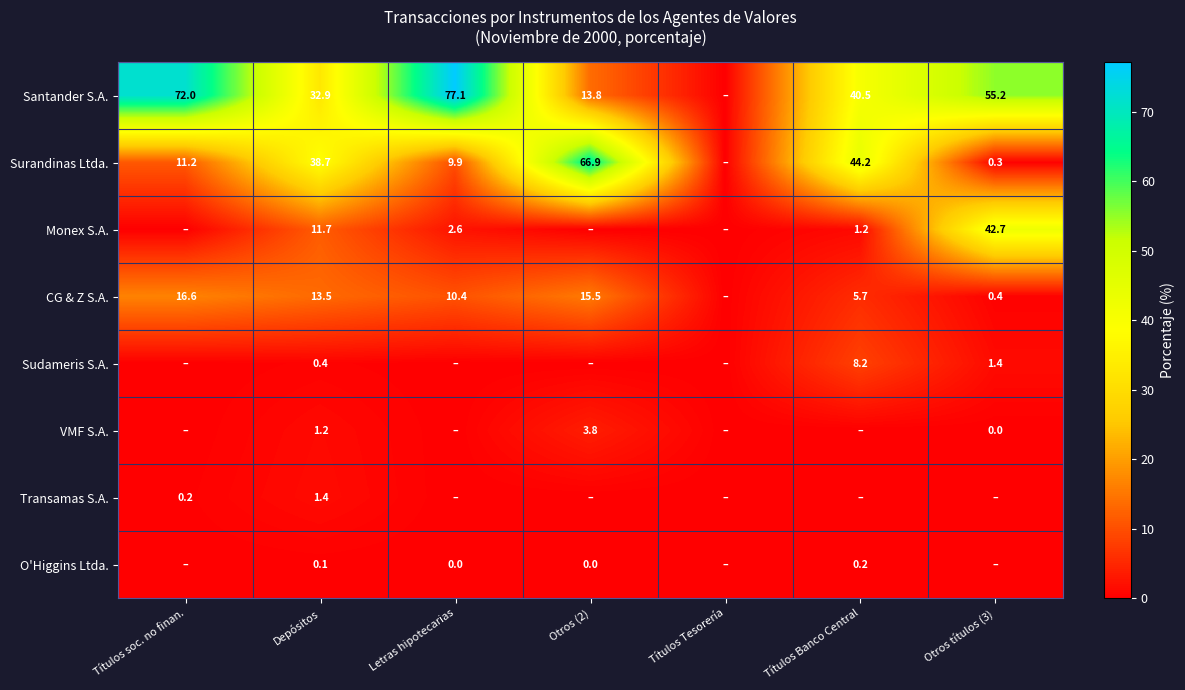

What is the sum of the Surandinas Ltda. values at Títulos soc. no finan. and Otros (2)?

78.1